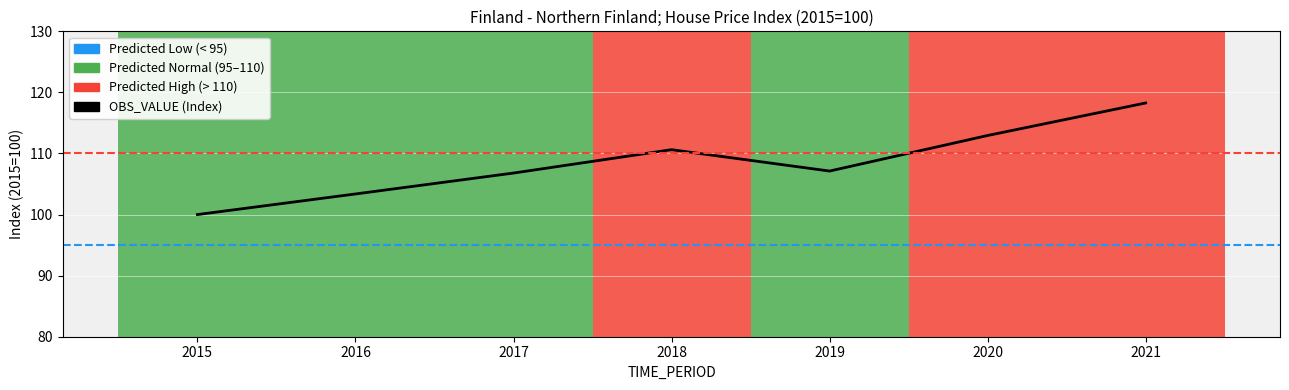

What is the change in value from 2015 to 2021?

+18.3